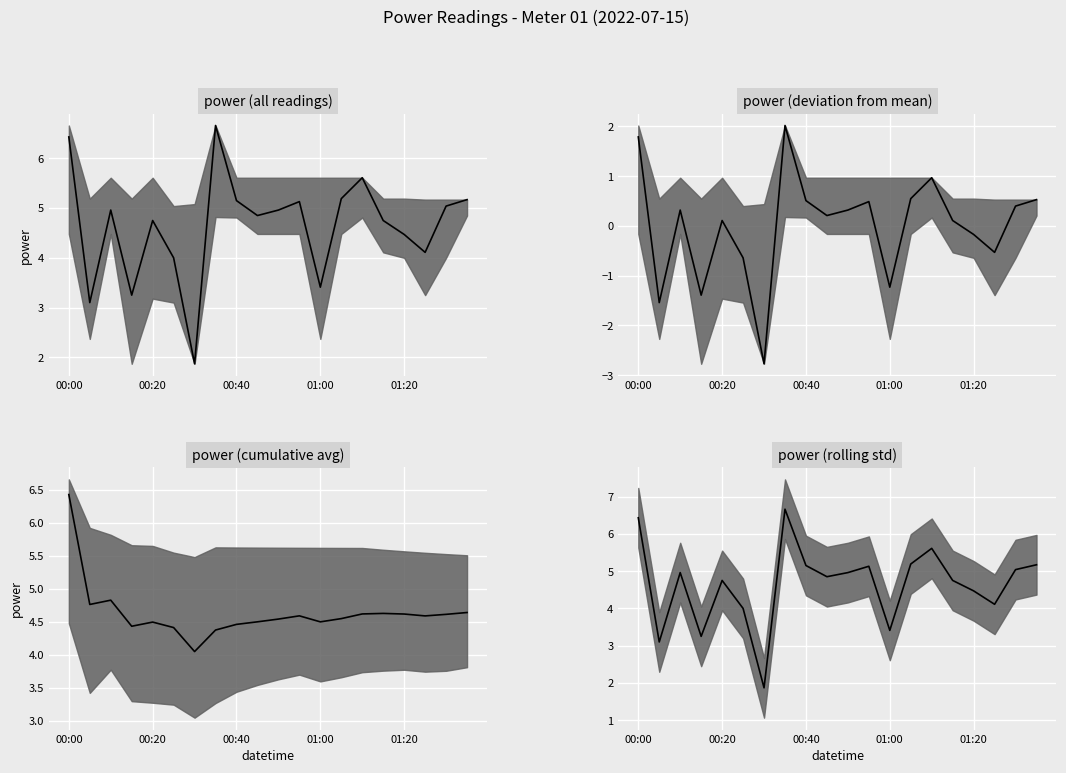

At which label does the data first exceed 4?

00:00